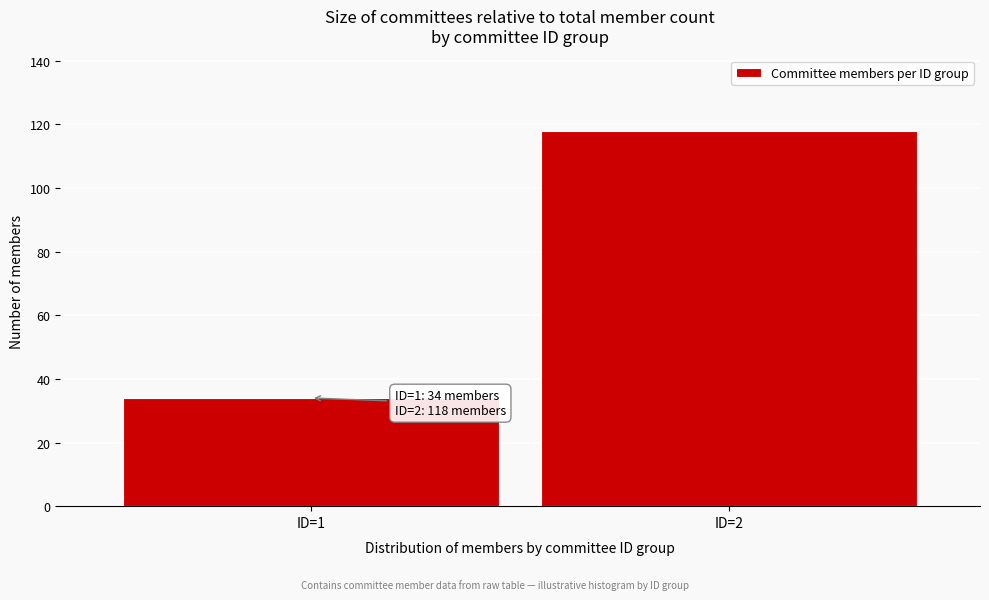

Reading left to right, extract all data points from this chart.

34	118